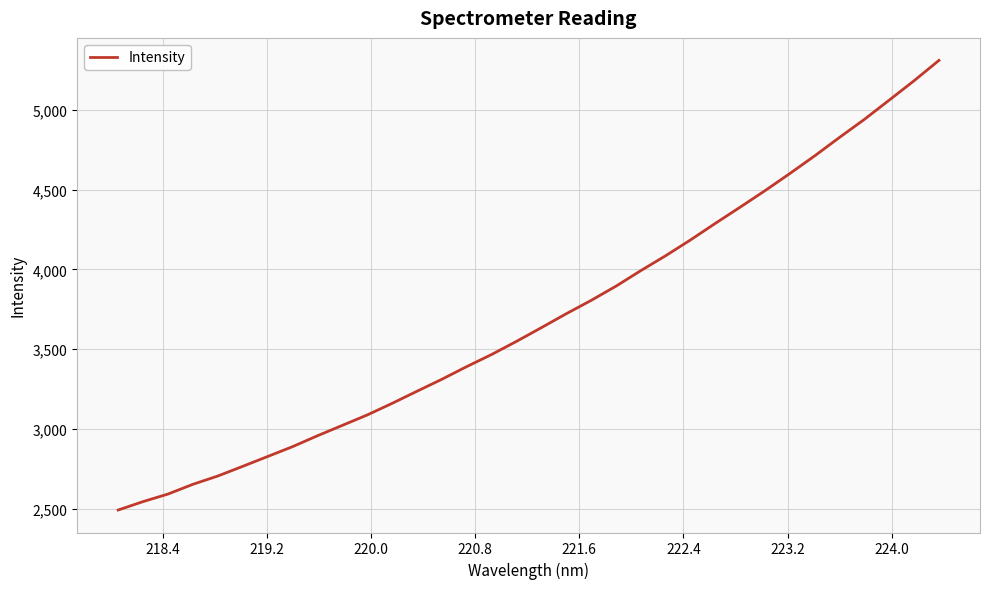

What is the maximum value shown in the chart?

5308.8